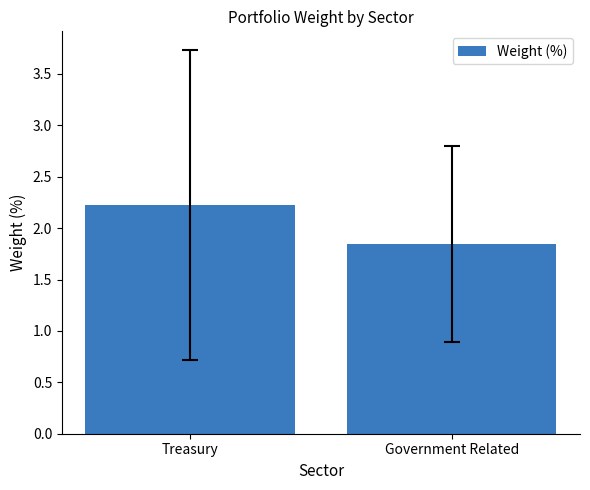

What is the difference between the maximum and minimum values?

0.4